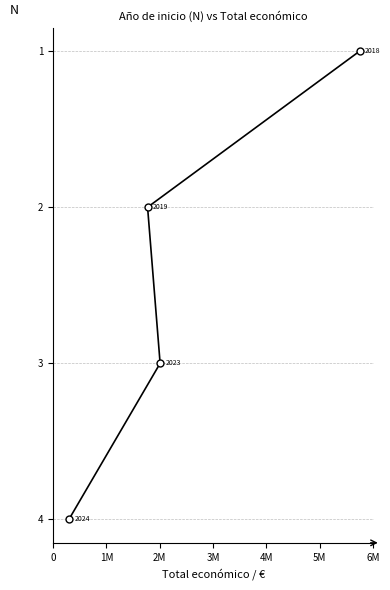

What is the value of the 1st point from the left?

4